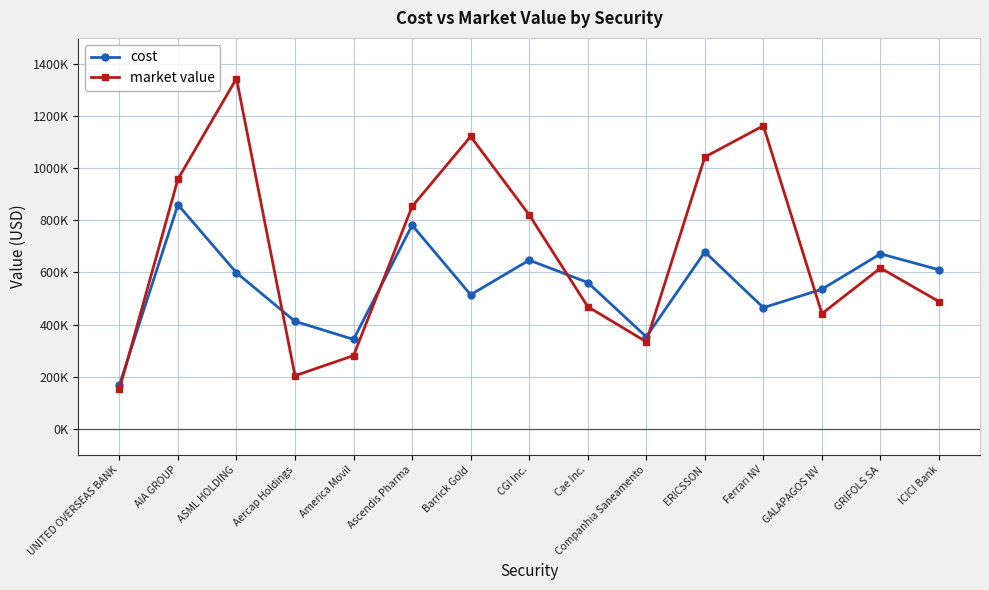

What is the label of the 11th point from the left?

ERICSSON